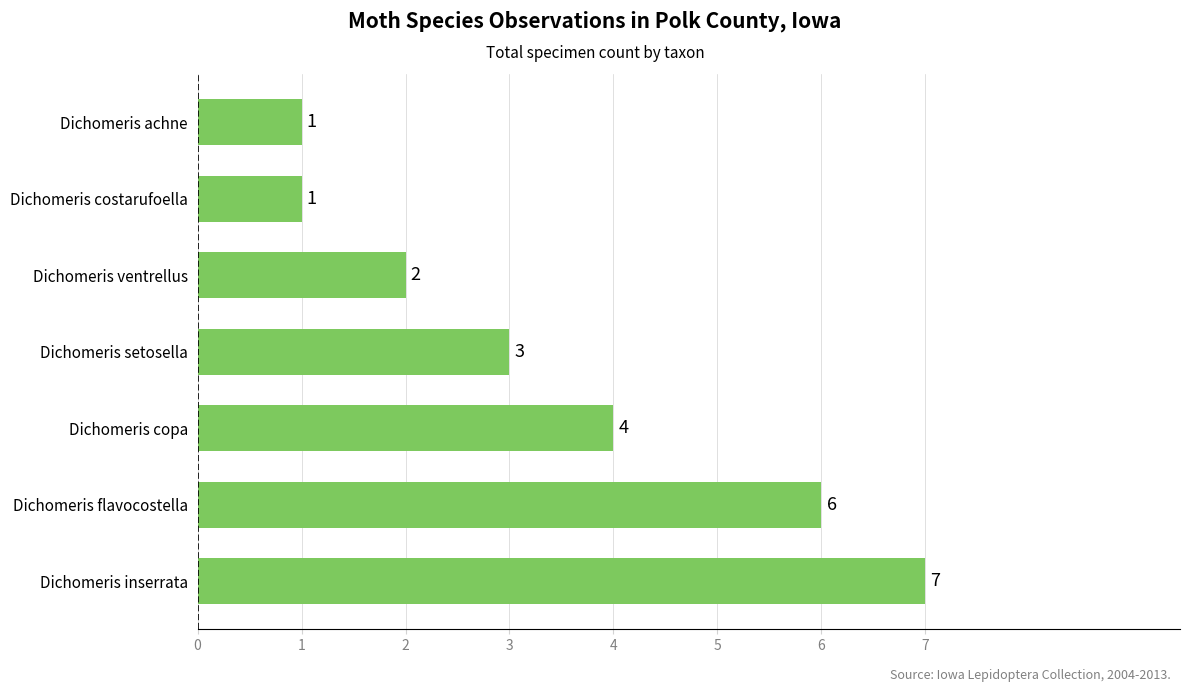

What is the difference between the maximum and minimum values?

6